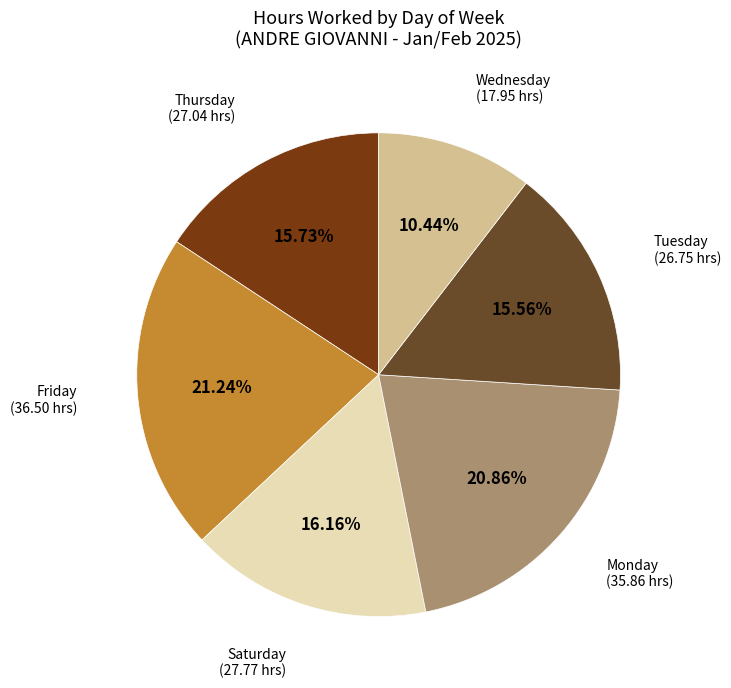

How many slices are in this pie chart?

6